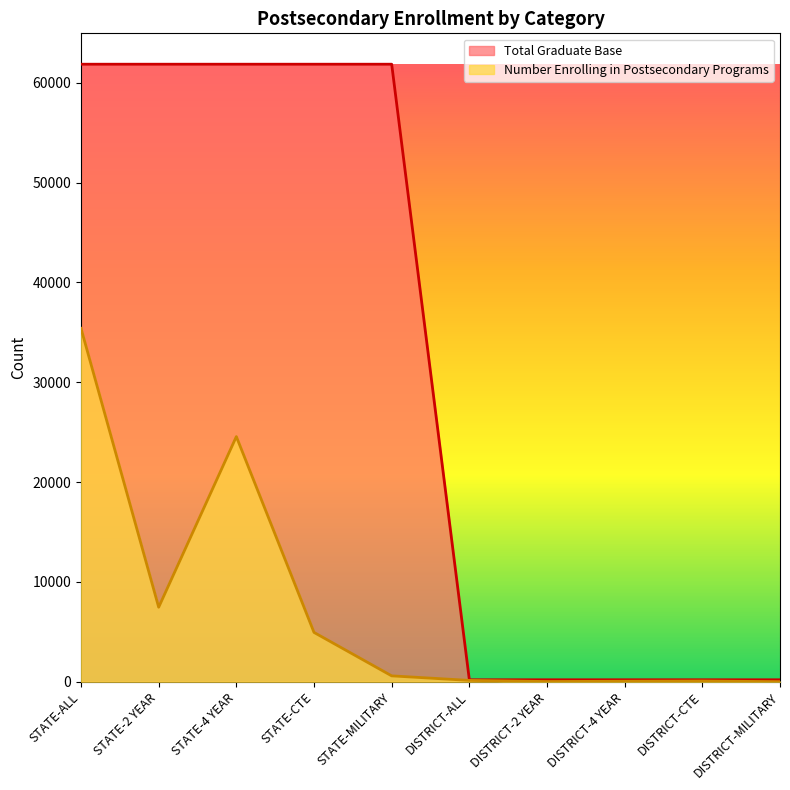

What are all the series names shown in the legend?

Total Graduate Base, Number Enrolling in Postsecondary Programs